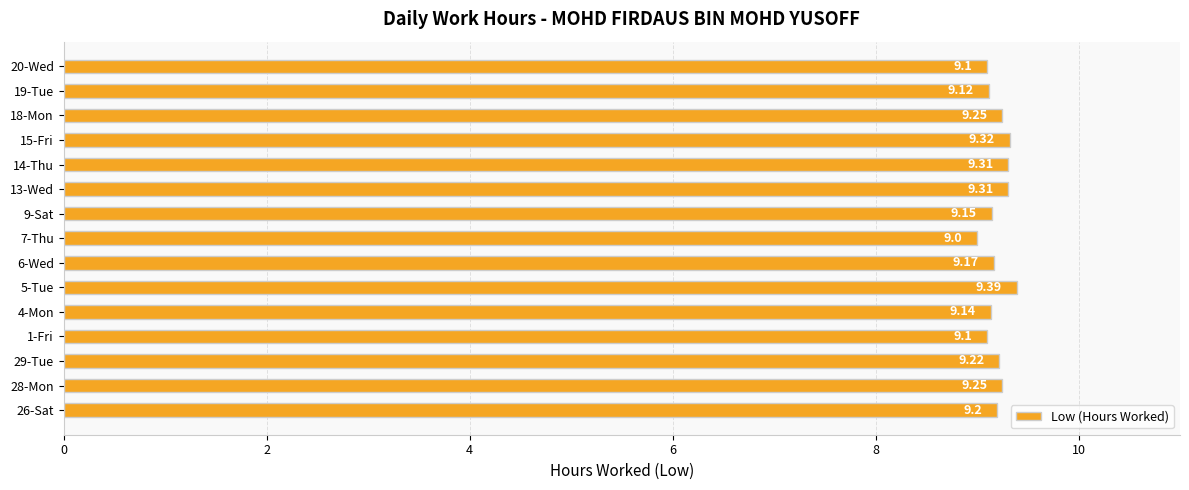

Approximately how many times larger is the value at 19-Tue compared to 14-Thu?

1.0